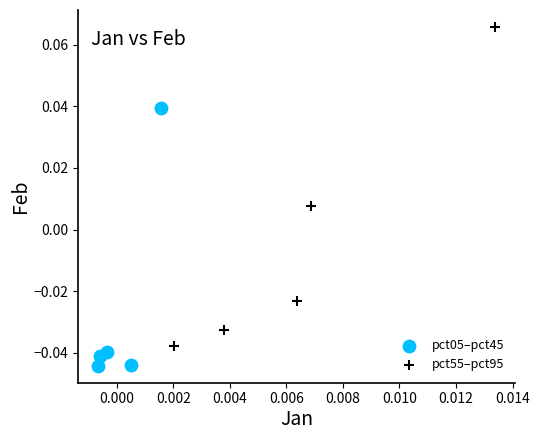

Which series reaches the minimum Y coordinate?

pct05–pct45